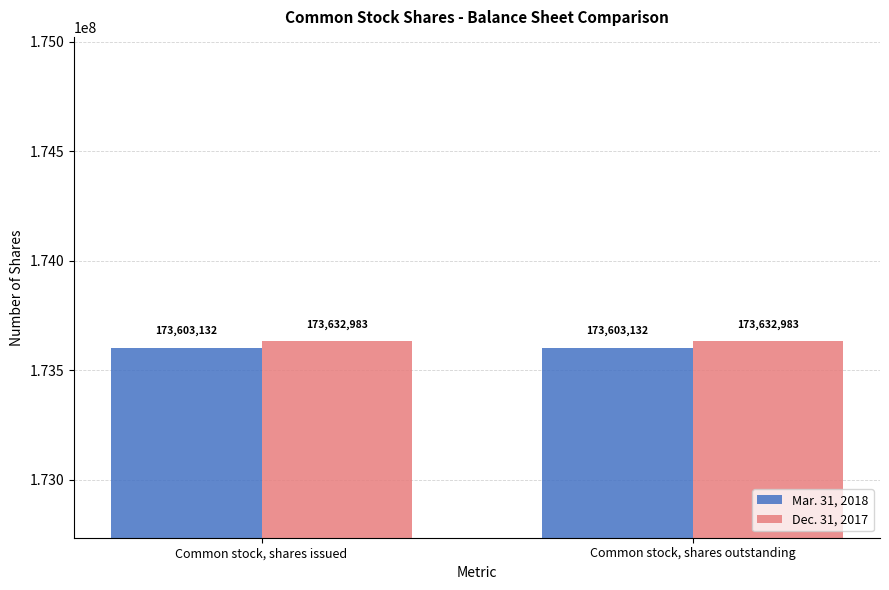

List the series in order of their peak value, highest first.

Dec. 31, 2017, Mar. 31, 2018